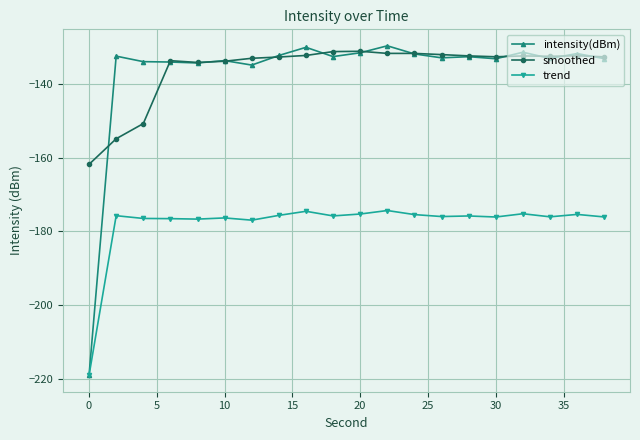

What is the difference between the second highest and minimum values in the trend series?

44.5